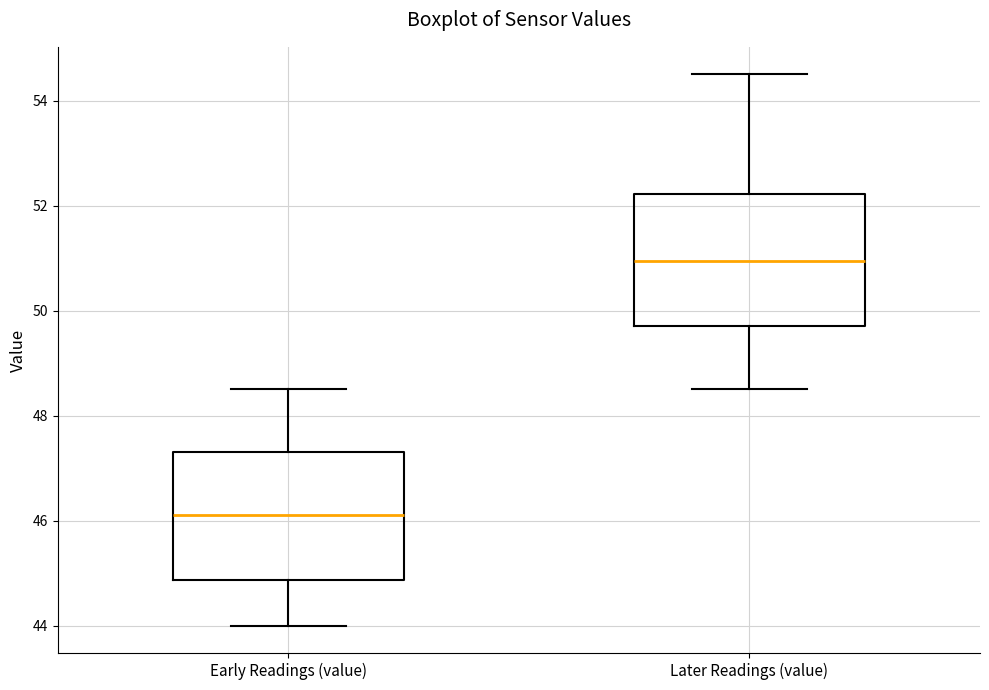

Which box has the highest median line?

Later Readings (value)